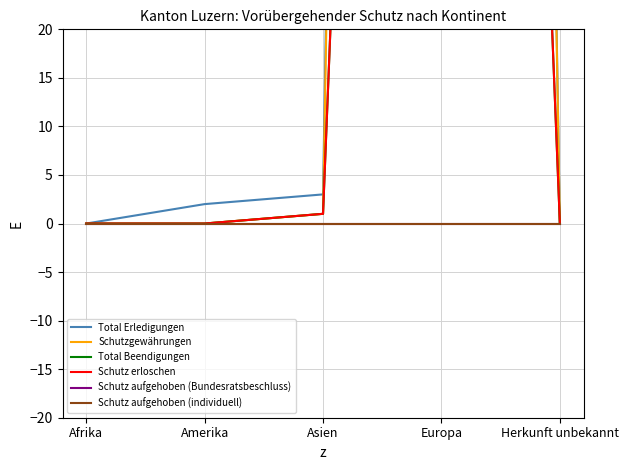

True or false: Schutz aufgehoben (individuell) has more than 0 interior local peaks.

False